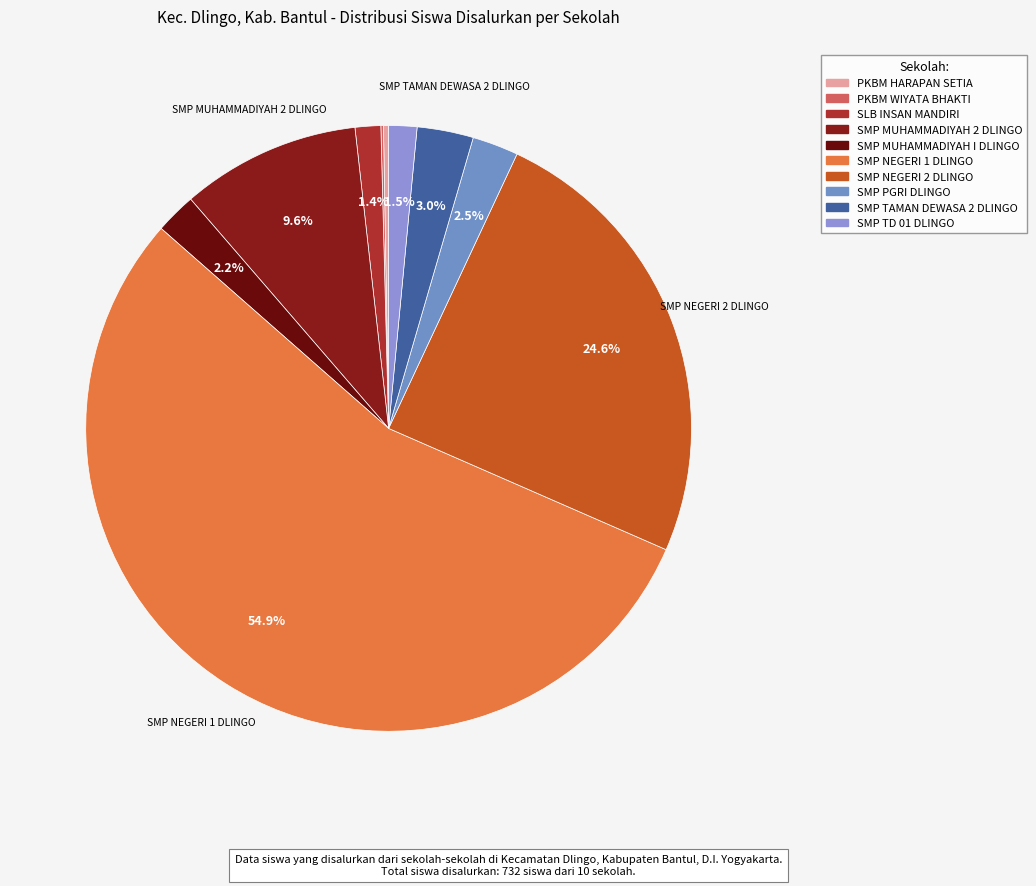

Count the number of slices in the pie.

10